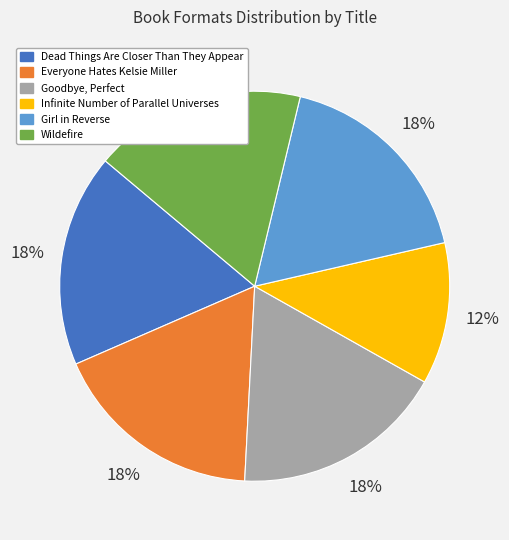

Is there a majority slice in this chart?

No